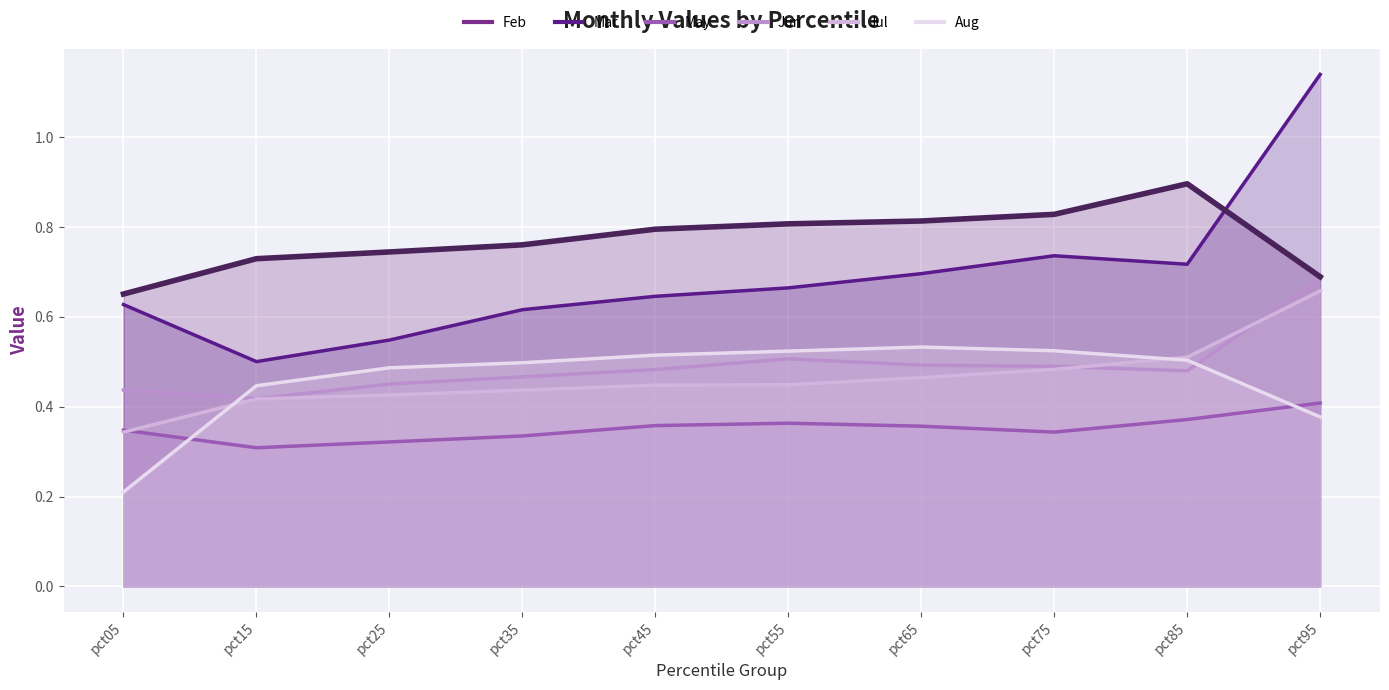

At which label does Jul reach its minimum?

pct05